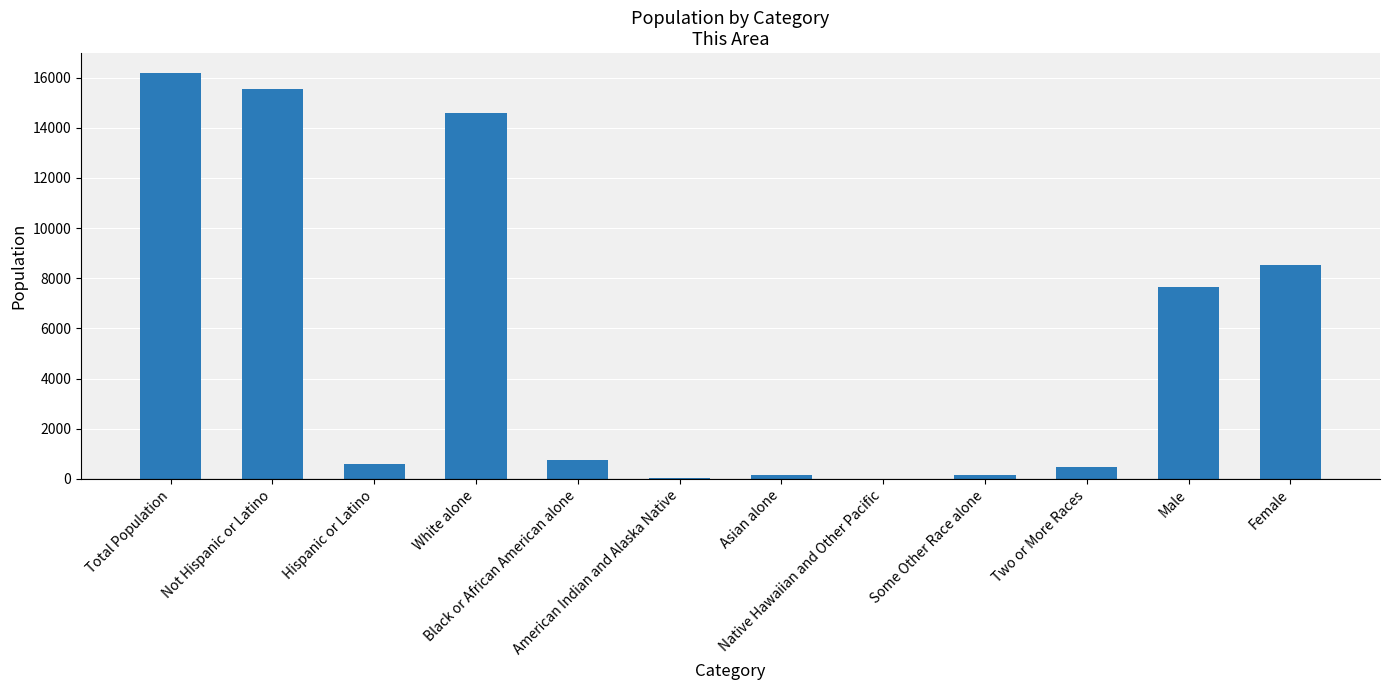

What is the sum of all values?

64672